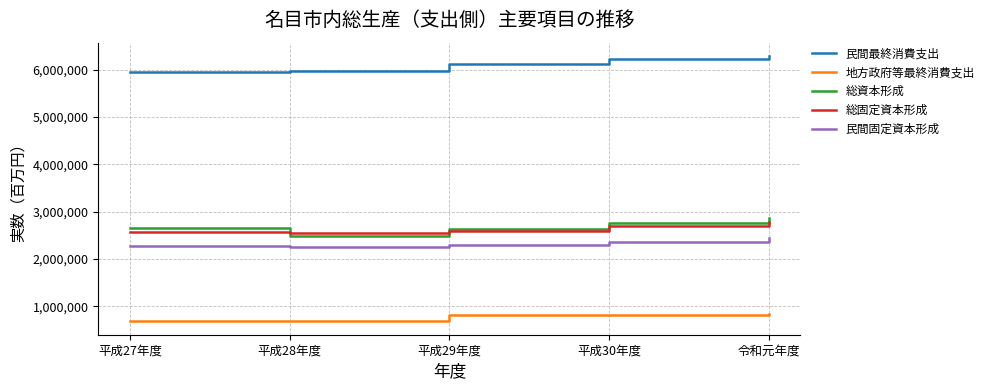

The value of 総資本形成 at 令和元年度 is 814031. True or false?

False